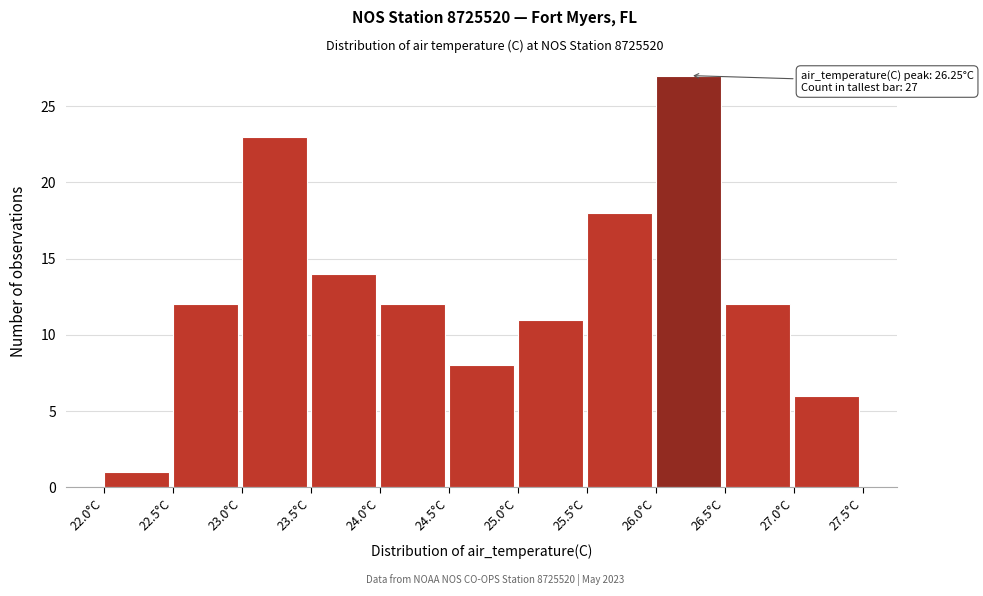

Over which range of the x-axis is the bar tallest?

26.0 to 26.5